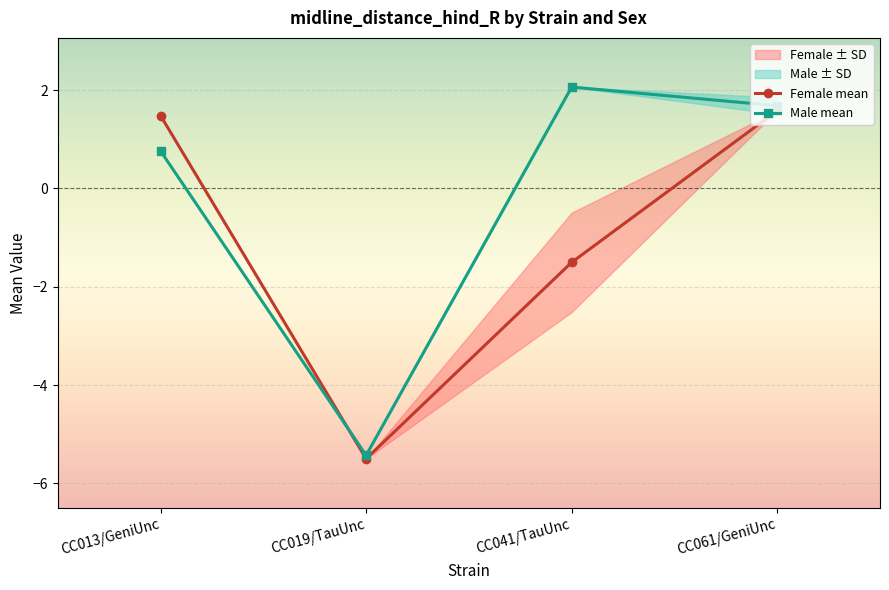

Between CC019/TauUnc and CC041/TauUnc, which series saw the biggest shift?

mean_m